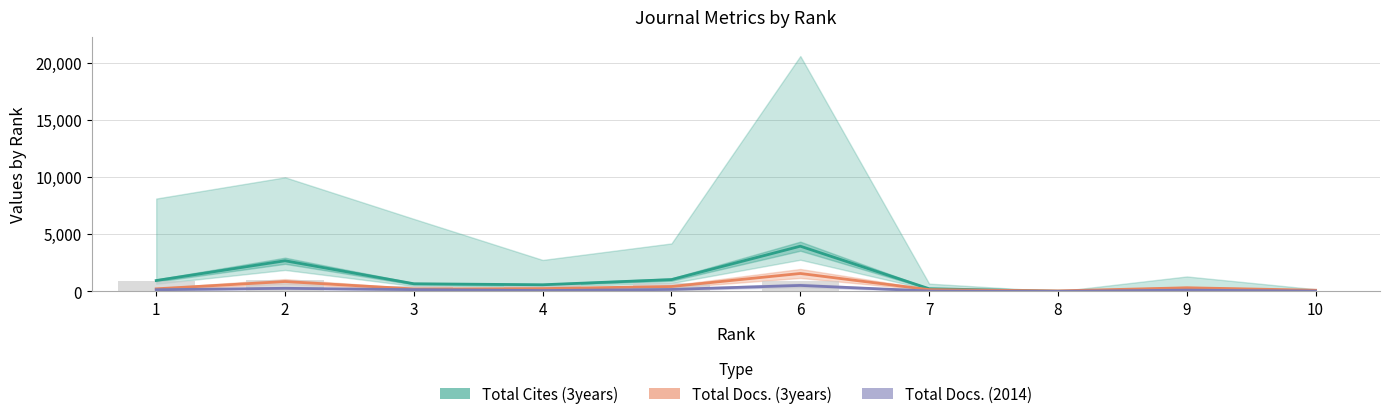

How many bars are there in total?

30